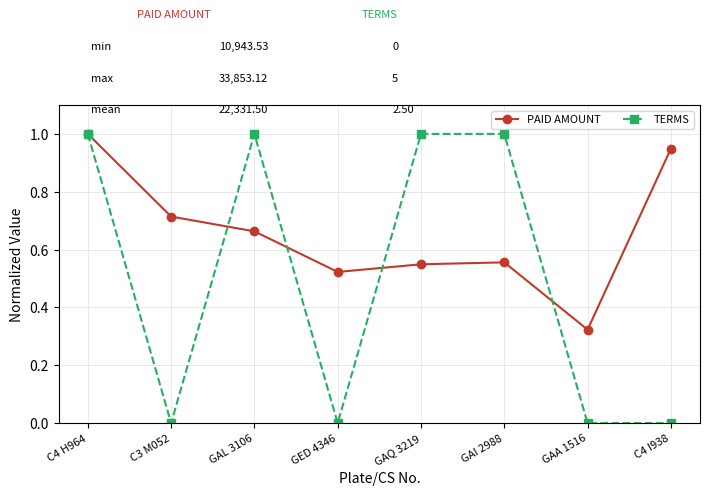

List the series in order of their overall mean, lowest first.

TERMS, PAID AMOUNT